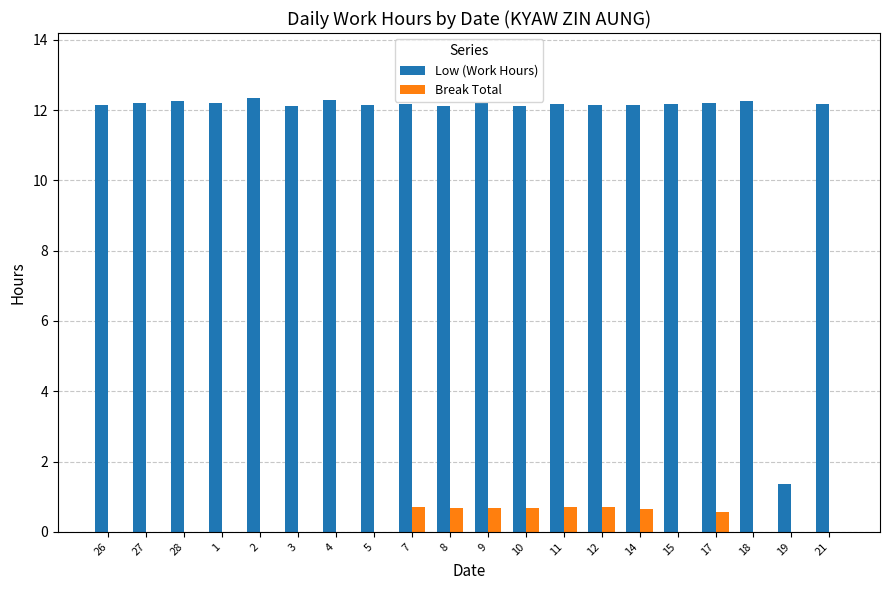

What is the total value across all series at 14?

12.8